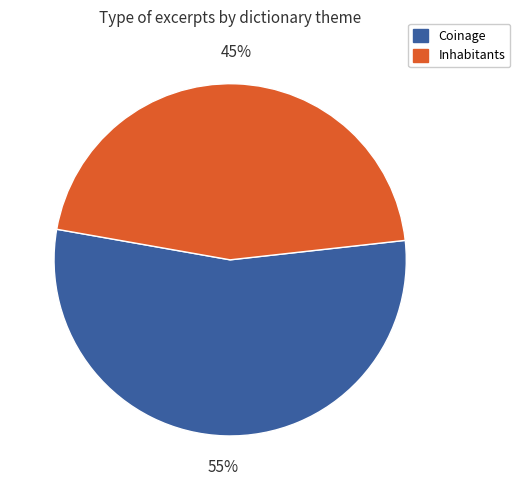

To the nearest percent, what is the average slice percentage?

50%